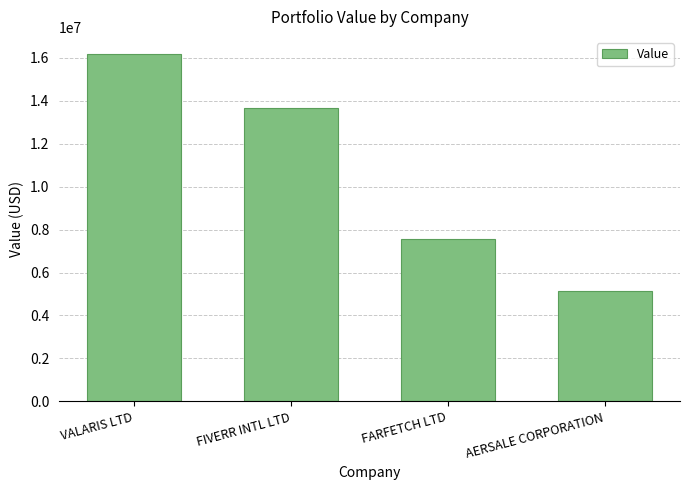

Reading left to right, list all the values displayed in this chart.

VALARIS LTD=16158190	FIVERR INTL LTD=13634684	FARFETCH LTD=7558903	AERSALE CORPORATION=5163249